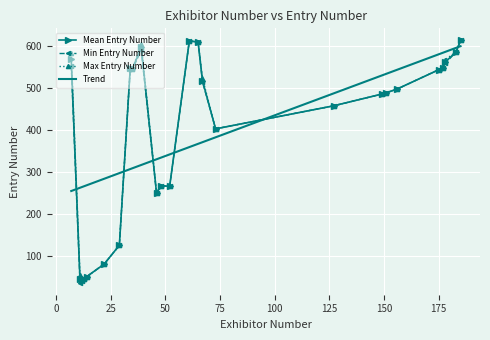

What is the difference between the Entry Number values at 30 and 17?

560